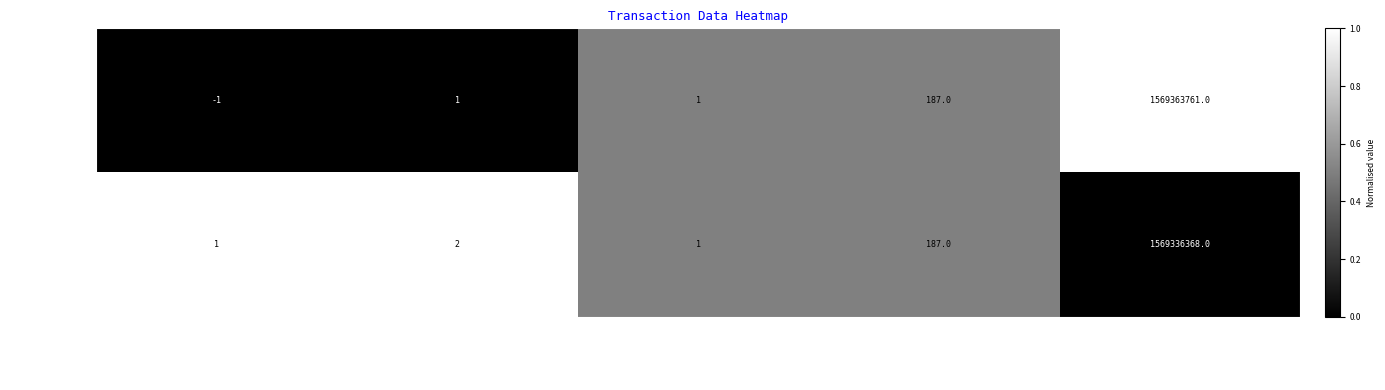

At which label is 5ada3891d888… closest to 784668184?

value